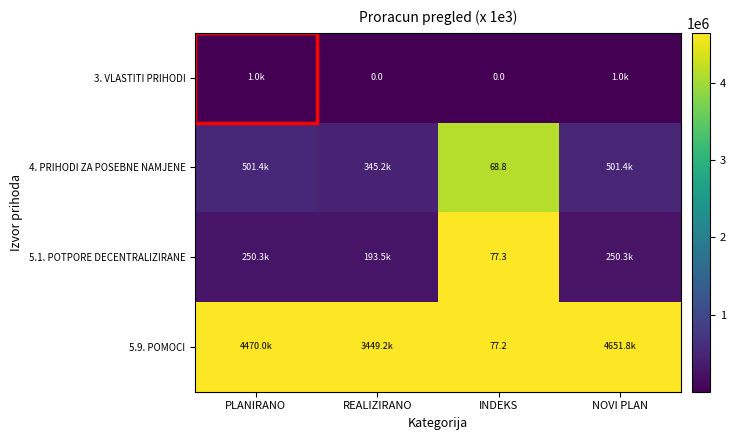

Is the value of 4. PRIHODI ZA POSEBNE NAMJENE at INDEKS greater than the value of 5.1. POTPORE DECENTRALIZIRANE at INDEKS?

No